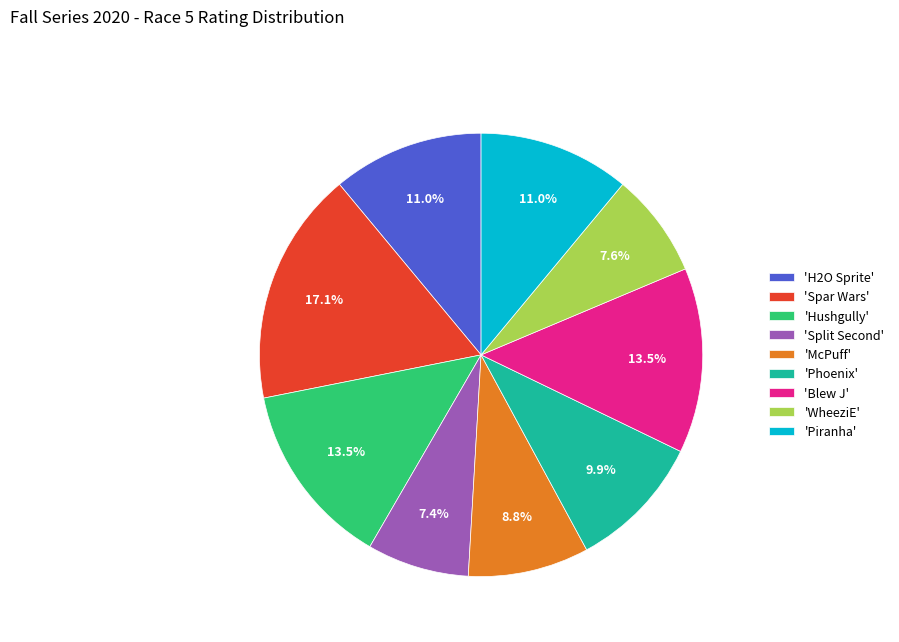

How much of the chart is everything except 'H2O Sprite'?

89.0%